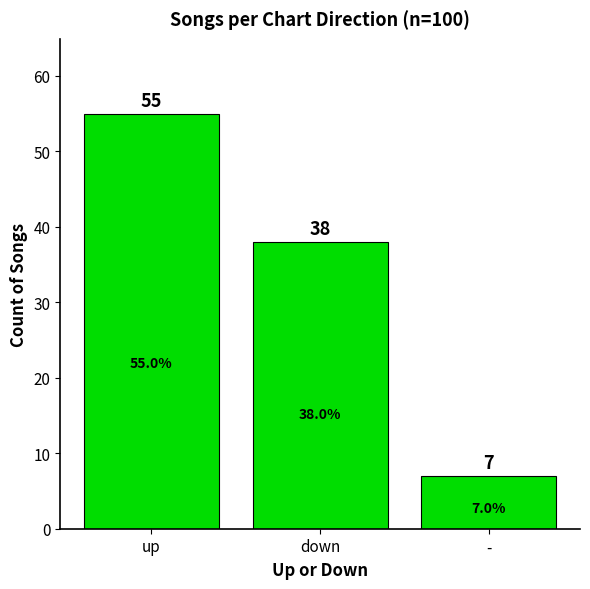

What is the change in value from down to -?

-31